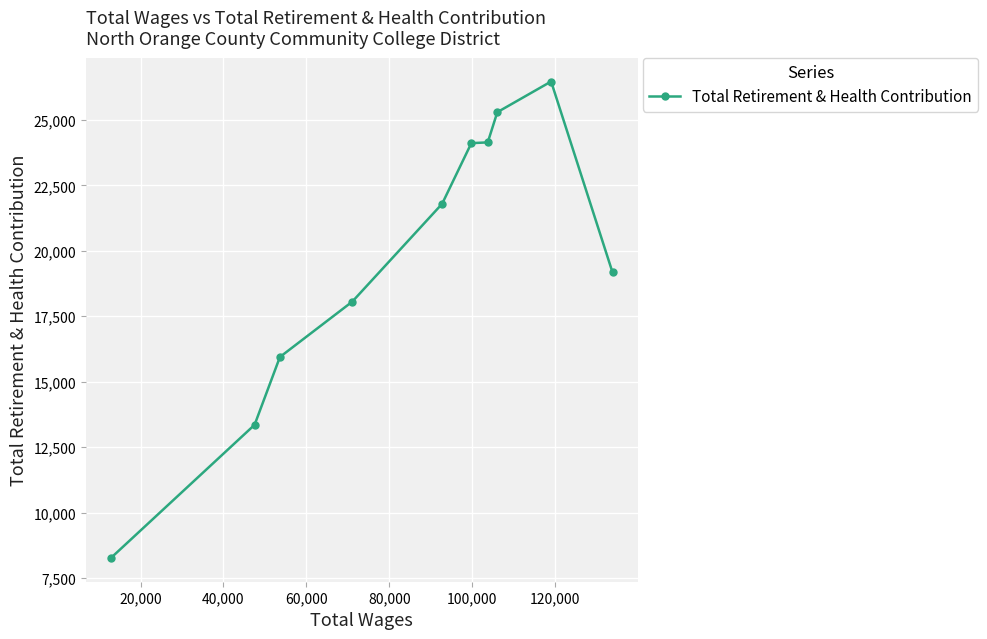

What is the value of the 1st point from the left?

8272